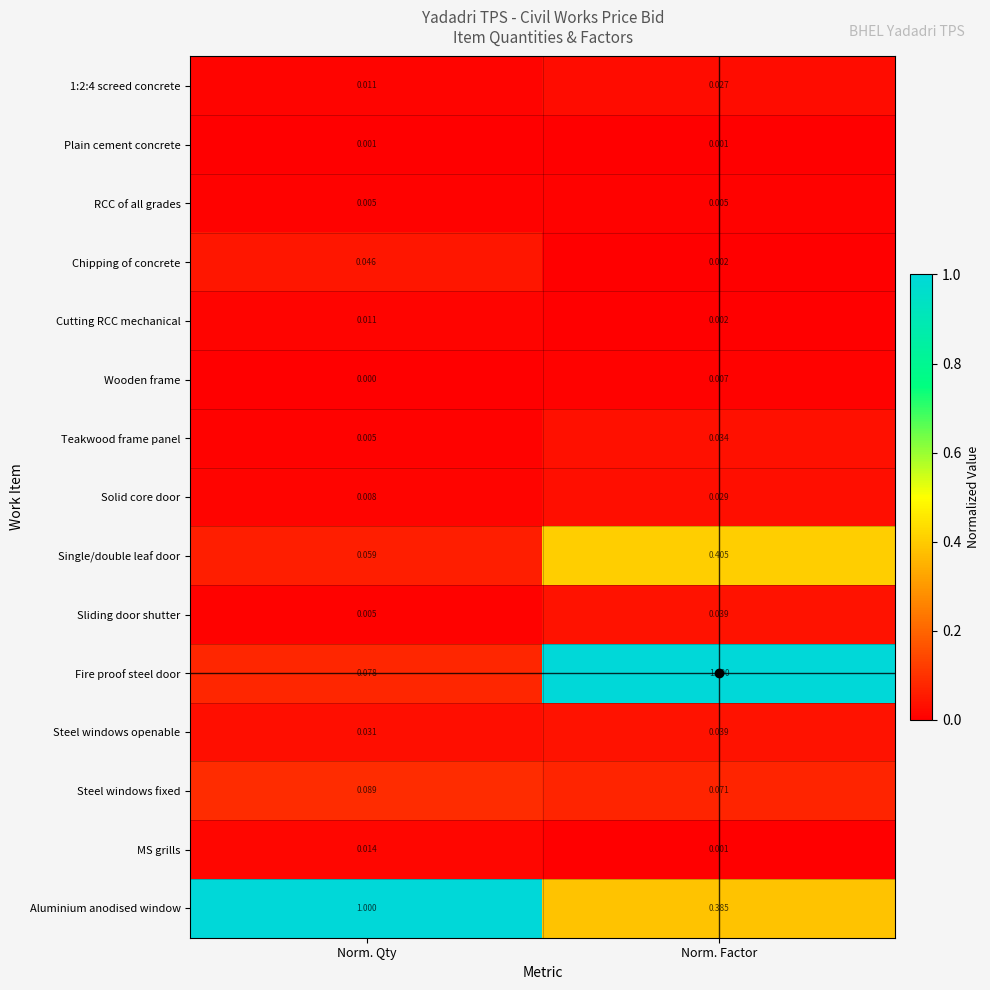

List the labels in order of Wooden frame value, smallest first.

Norm. Qty, Norm. Factor